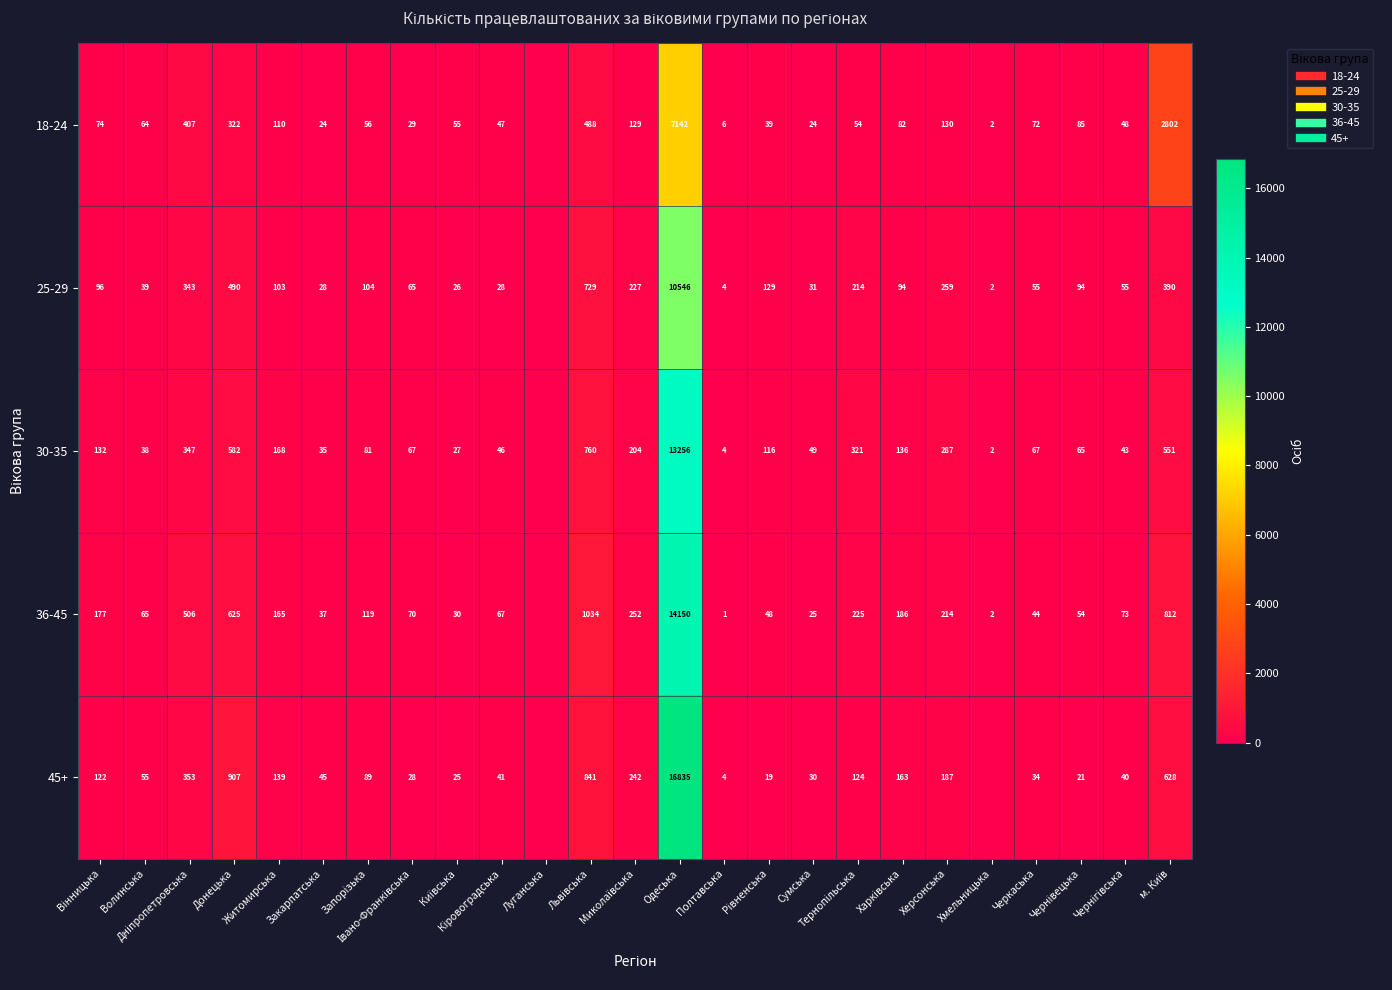

Rank the categories by 36-45 value from highest to lowest.

Одеська, Львівська, м. Київ, Донецька, Дніпропетровська, Миколаївська, Тернопільська, Херсонська, Харківська, Вінницька, Житомирська, Запорізька, Чернігівська, Івано-Франківська, Кіровоградська, Волинська, Чернівецька, Рівненська, Черкаська, Закарпатська, Київська, Сумська, Хмельницька, Полтавська, Луганська